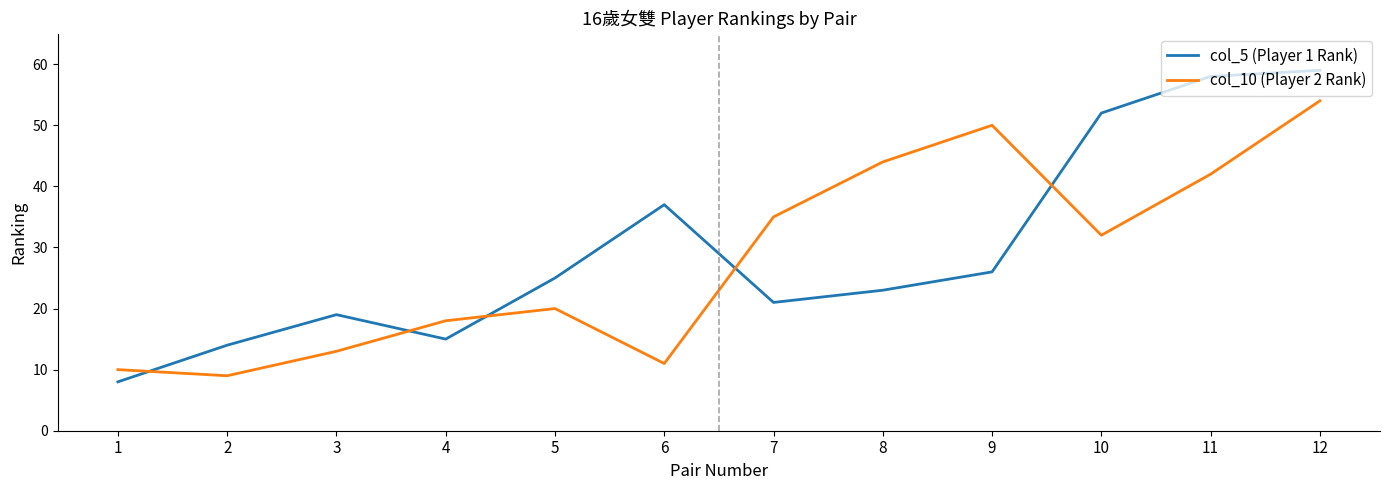

Between which two adjacent categories do col_10 (Player 2 Rank) and col_5 (Player 1 Rank) first intersect?

1 and 2